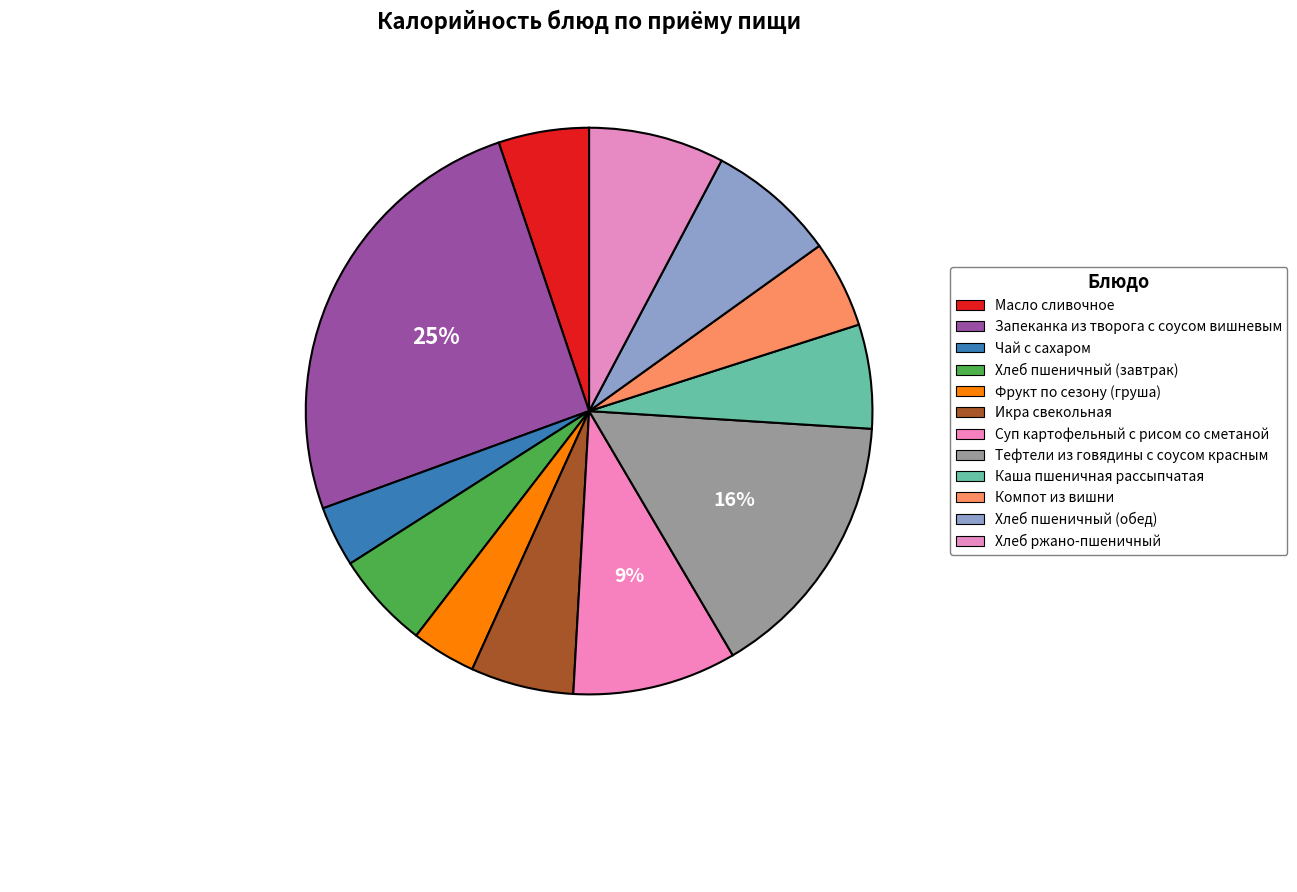

Count the number of slices in the pie.

12